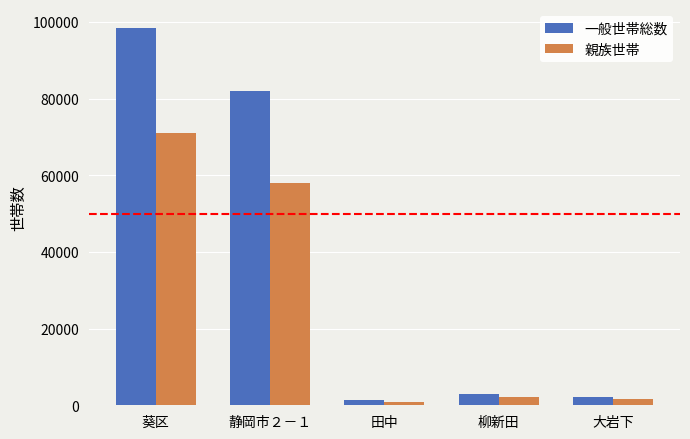

Where is 一般世帯総数 nearest to the value 49847?

静岡市２－１